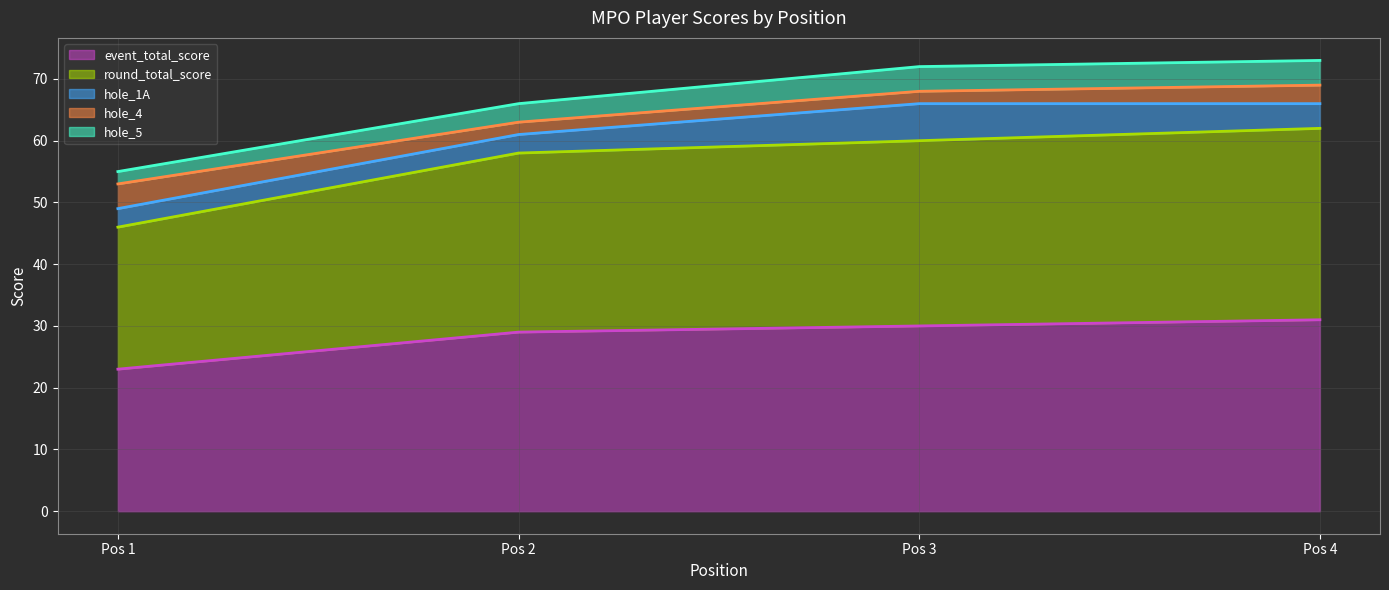

True or false: round_total_score and event_total_score cross at least once.

False